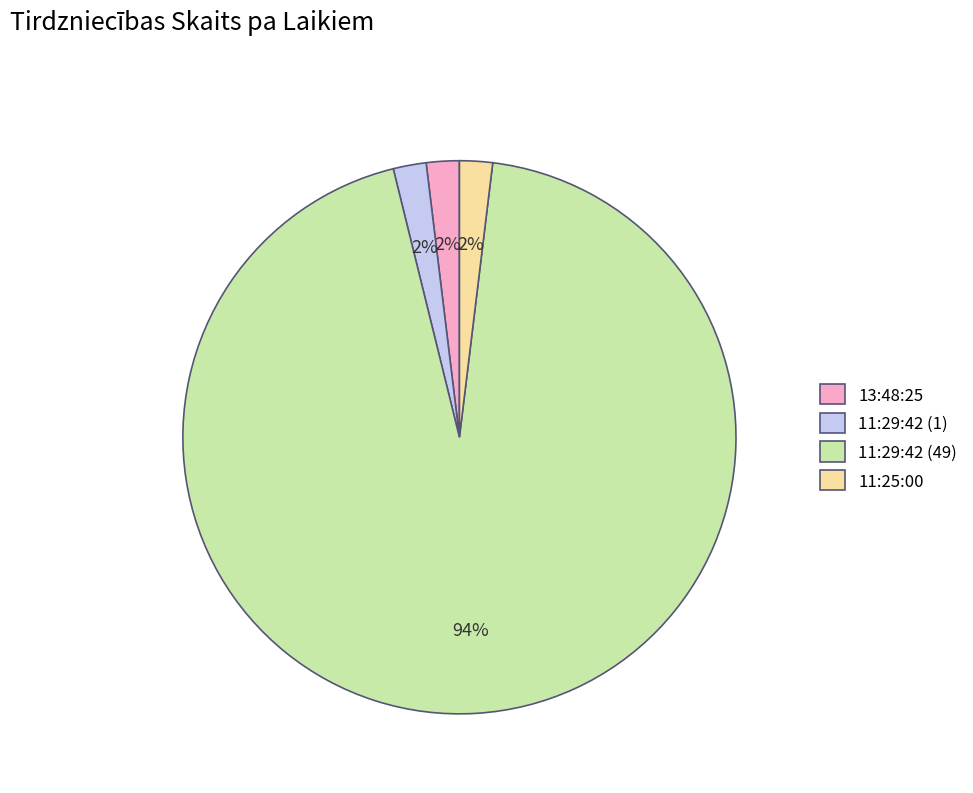

Combined, do 11:29:42 (49) and 11:29:42 (1) account for over 50%?

Yes